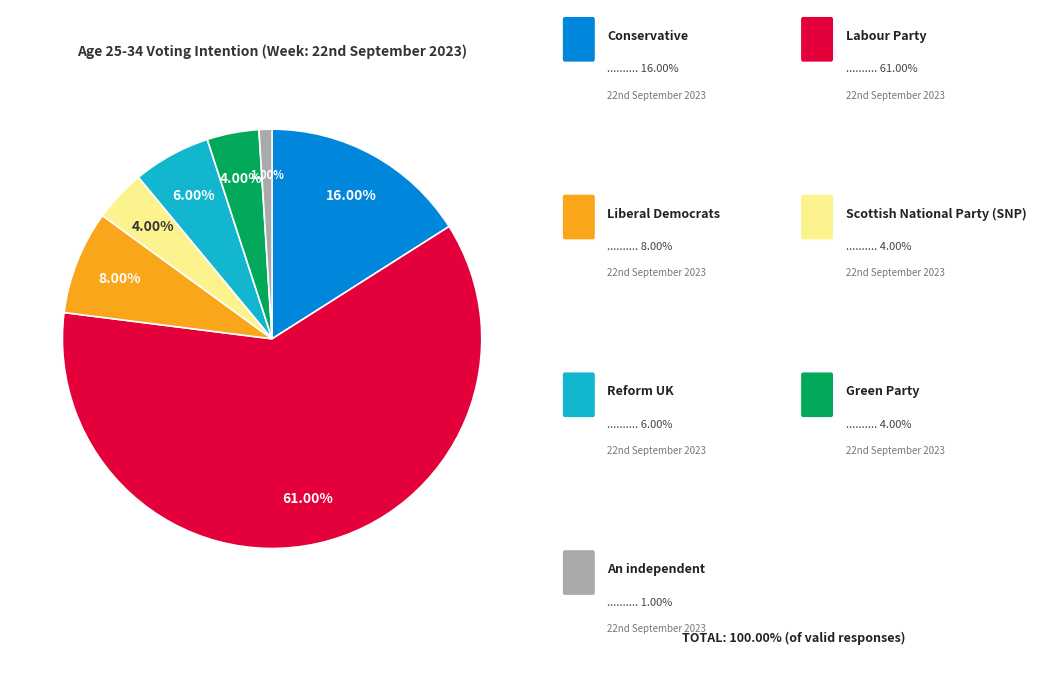

Is there any slice that represents more than half of the pie?

Yes